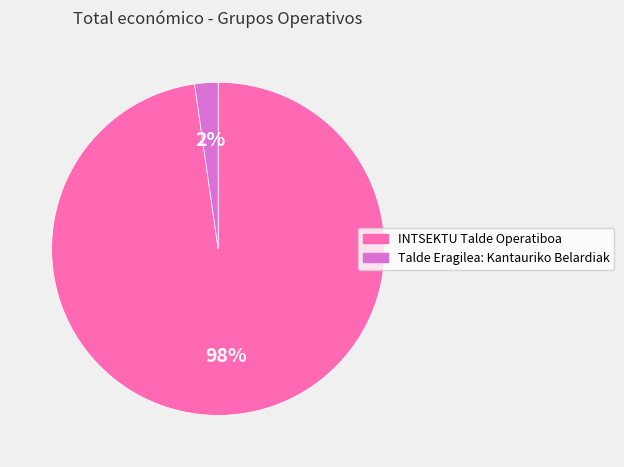

Count the number of slices in the pie.

2